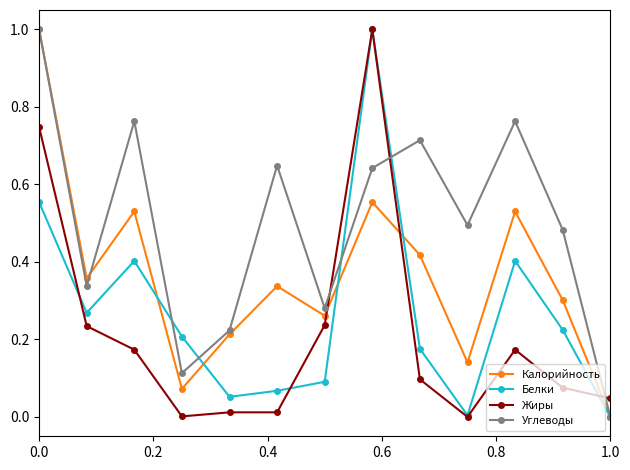

List the series in order of their overall mean, highest first.

Углеводы, Калорийность, Белки, Жиры